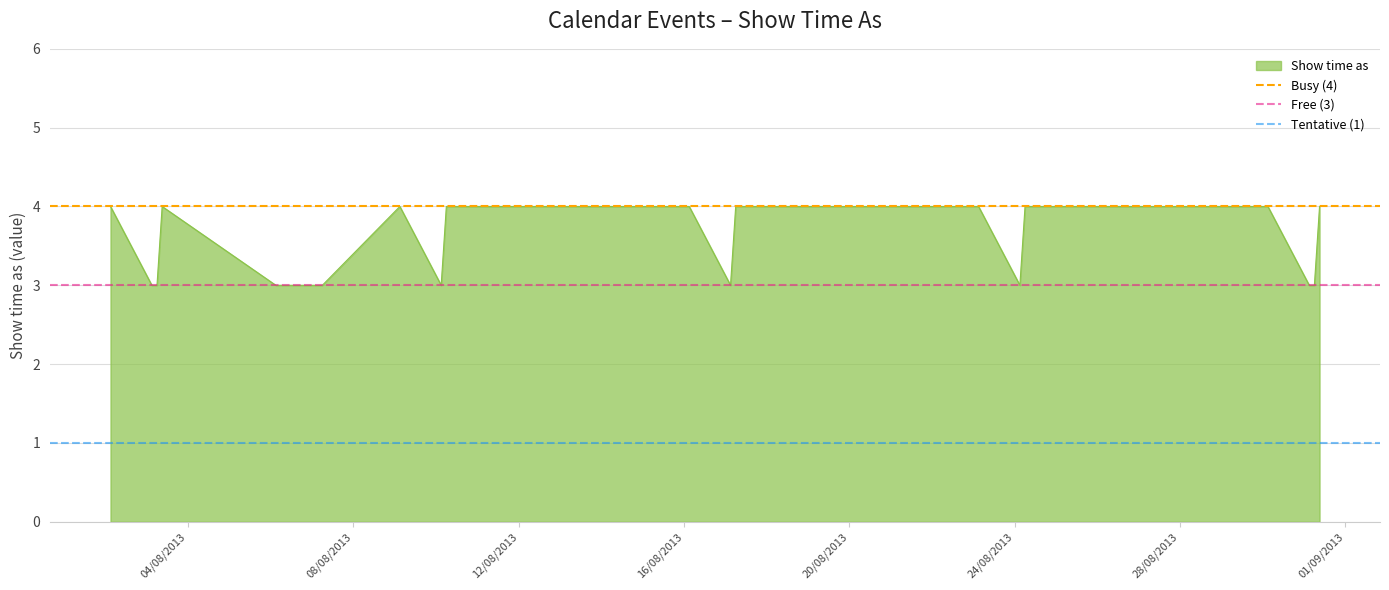

Rank the series by their maximum value, from highest to lowest.

Busy (4), Free (3), Tentative (1)